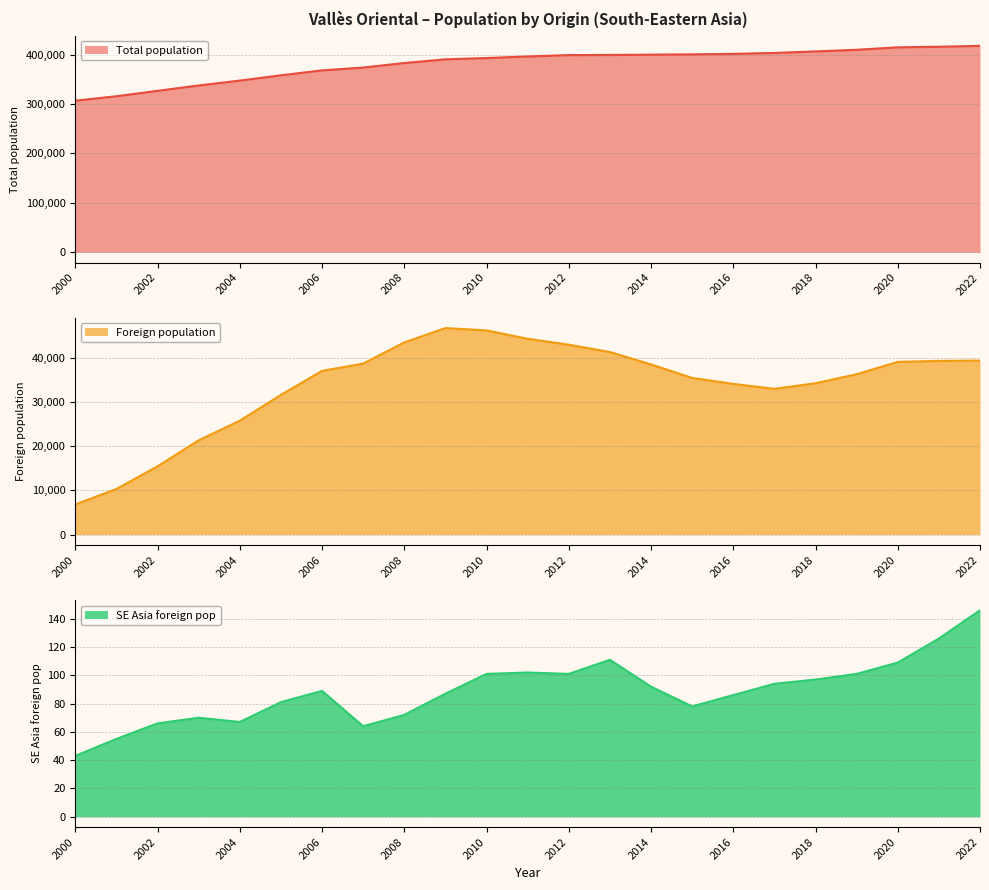

How many categories are shown in the chart?

23